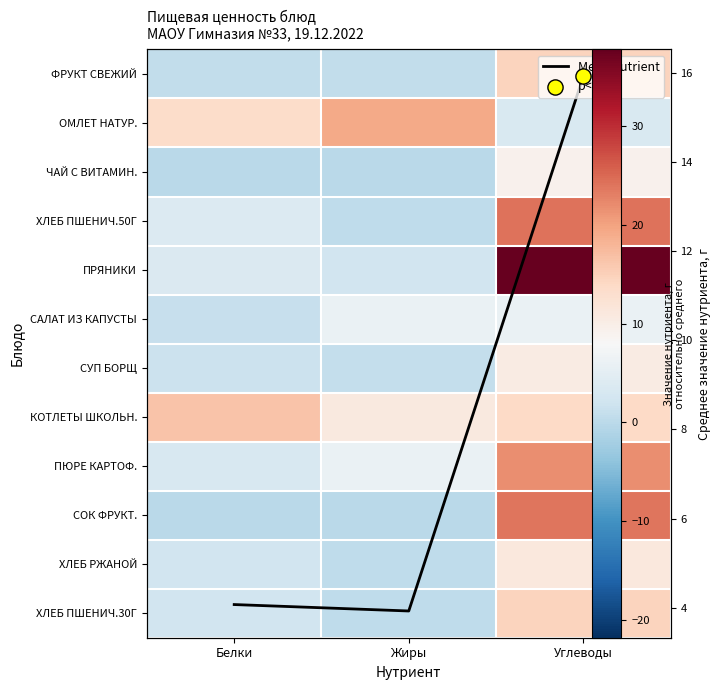

What is the sum of the КОТЛЕТЫ ШКОЛЬН. values at Белки and Углеводы?

30.4